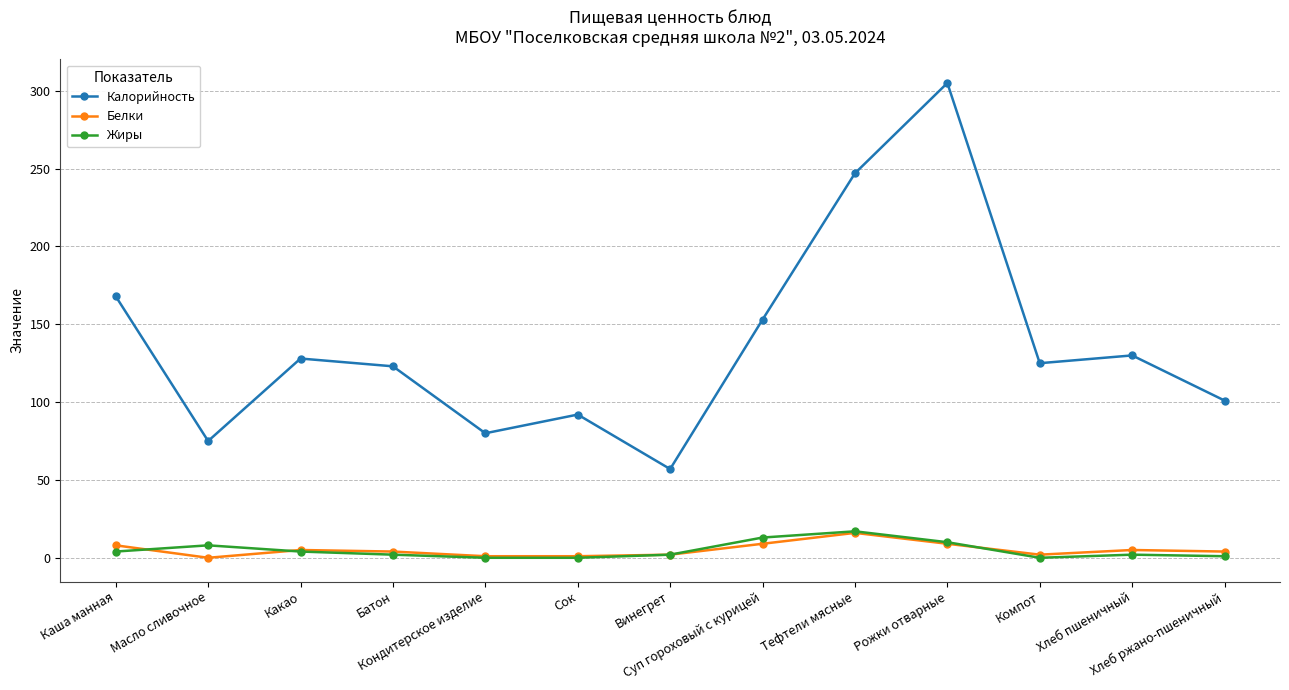

Which series has the largest range (max minus min)?

Калорийность